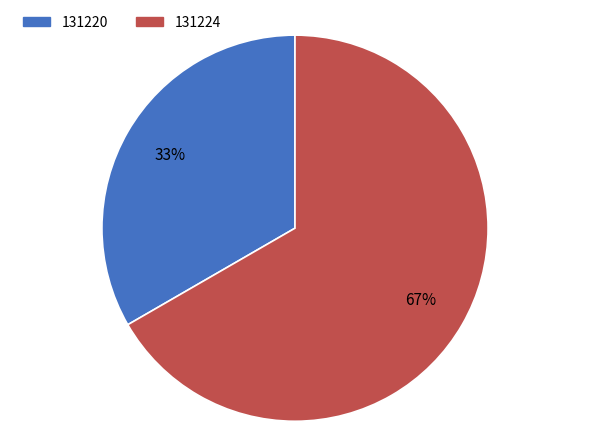

How many slices are in this pie chart?

2